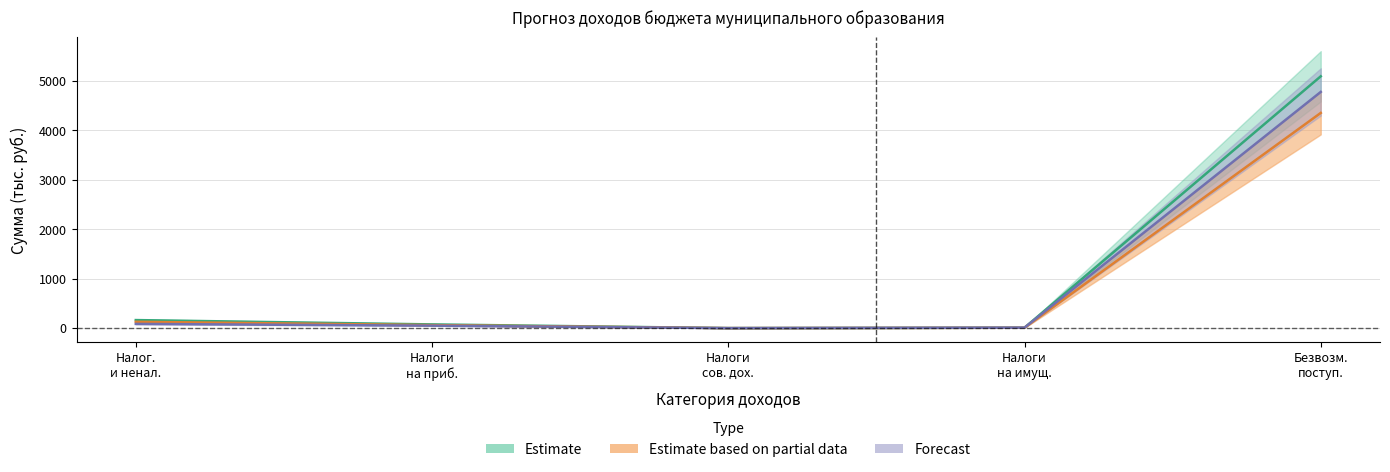

Is the value of Кассовые поступления (col_7) at Налоги на имущ. greater than the value of Прогноз 2019 (col_6) at Безвозм. поступ.?

No